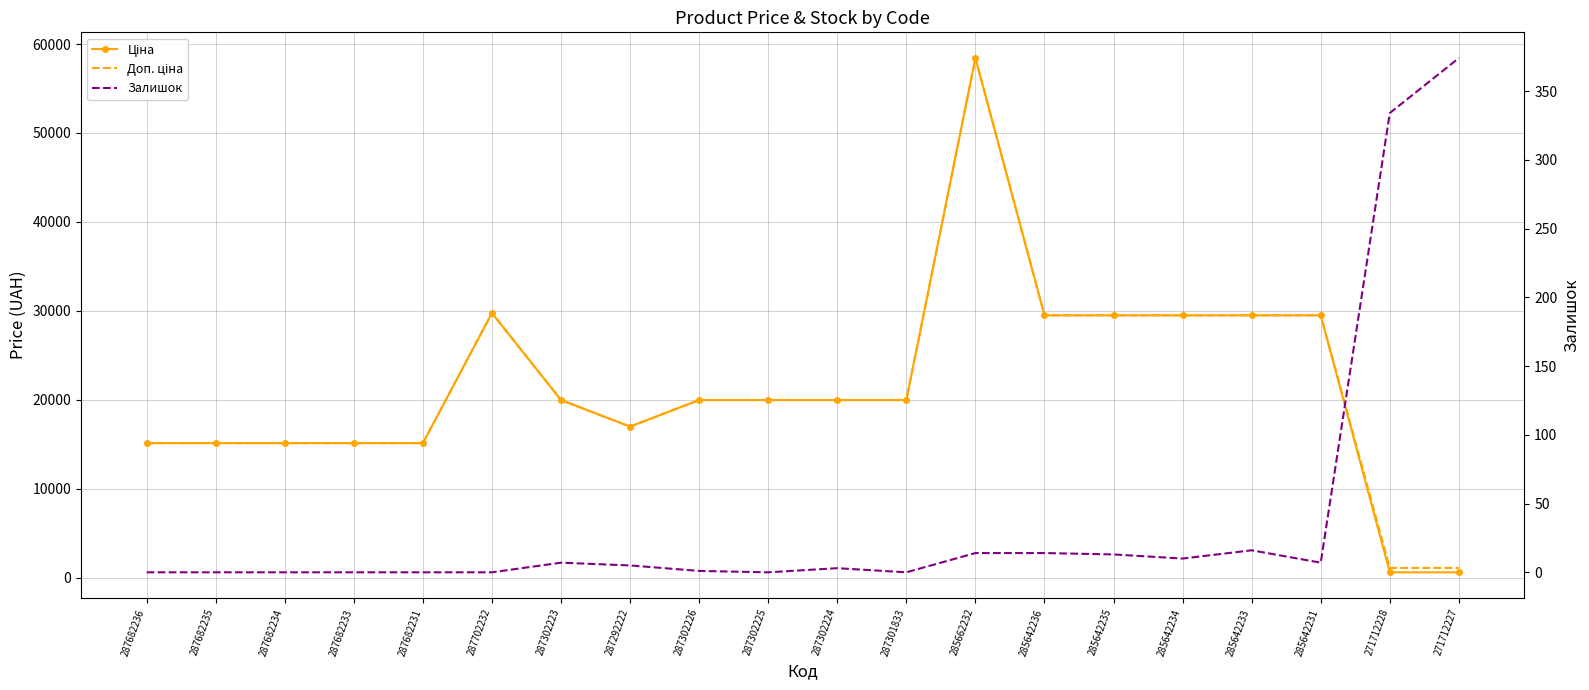

What is the label of the 20th point from the left?

271712227